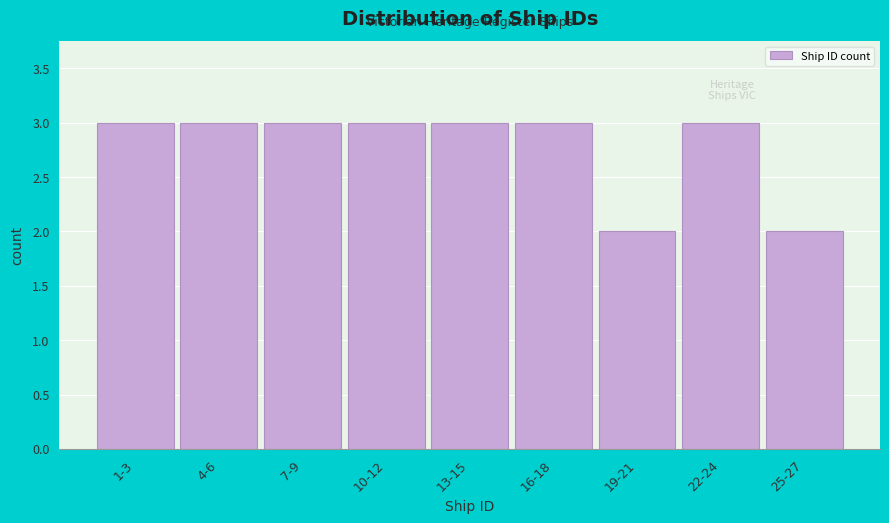

Reading right to left, transcribe all the data shown in this chart.

2	3	2	3	3	3	3	3	3